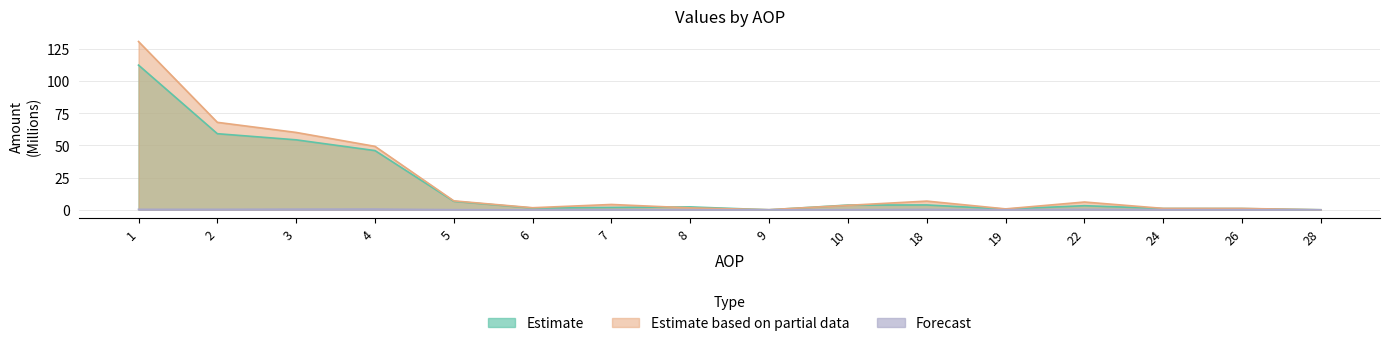

True or false: Forecast and Estimate based on partial data intersect in this chart.

False